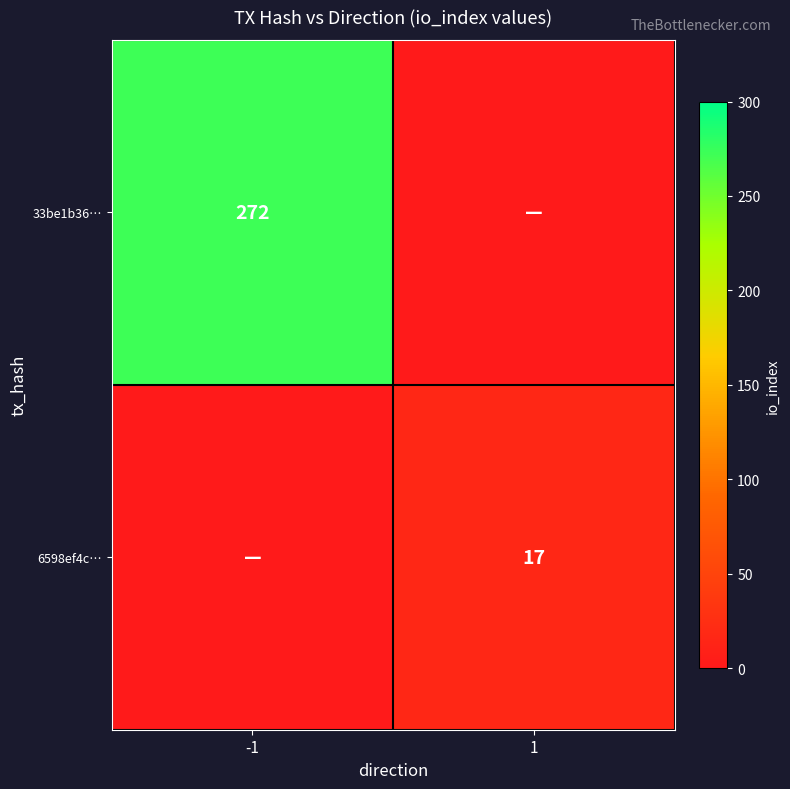

True or false: 33be1b36… has a value of 409 at -1.

False